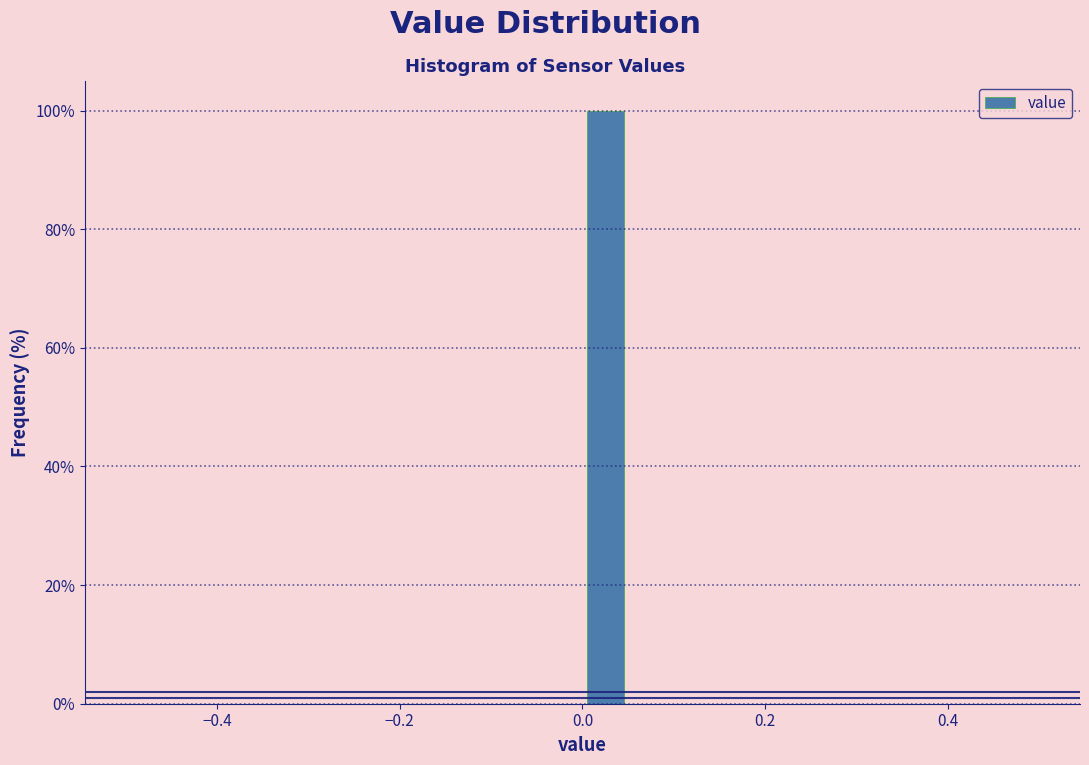

Read against the x-axis, roughly where is the centre of the tallest bar?

0.02